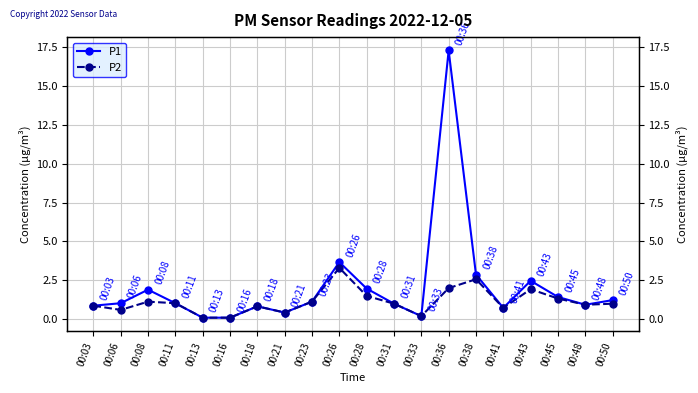

What is the value of the P1 point at the 2nd from the left?

1.0